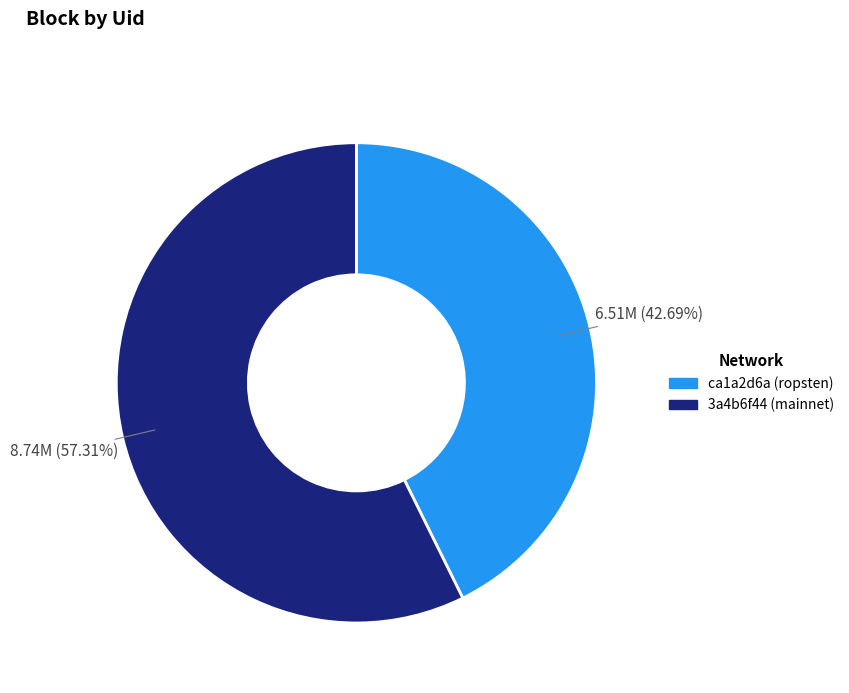

Does any single category account for the majority?

Yes